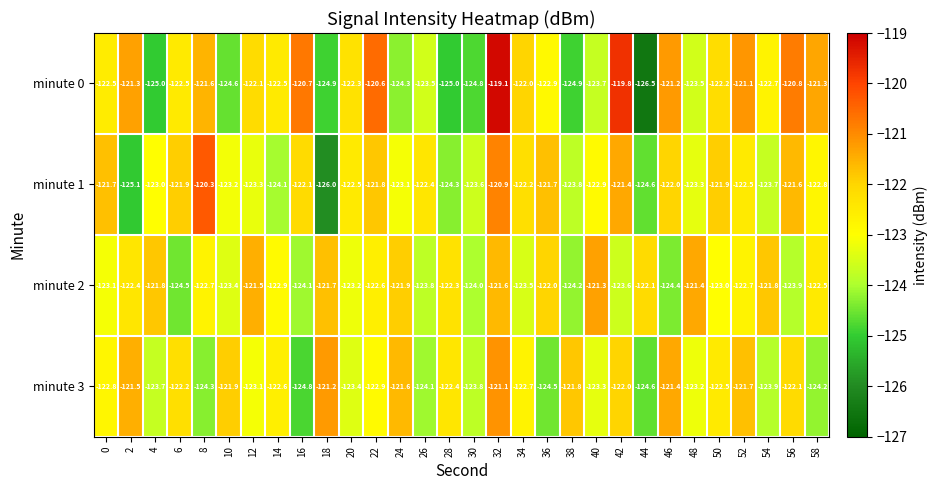

What is the greatest value displayed?

-119.1